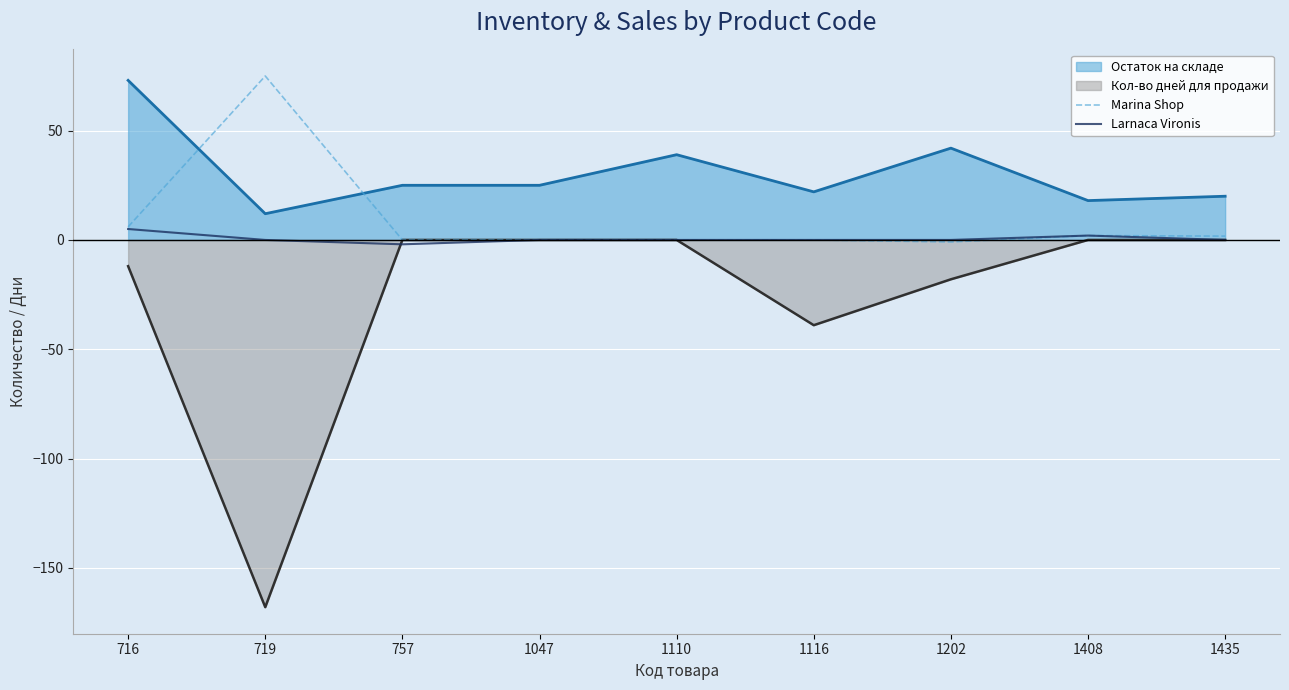

What is the sum of all Marina Shop values?

83.8